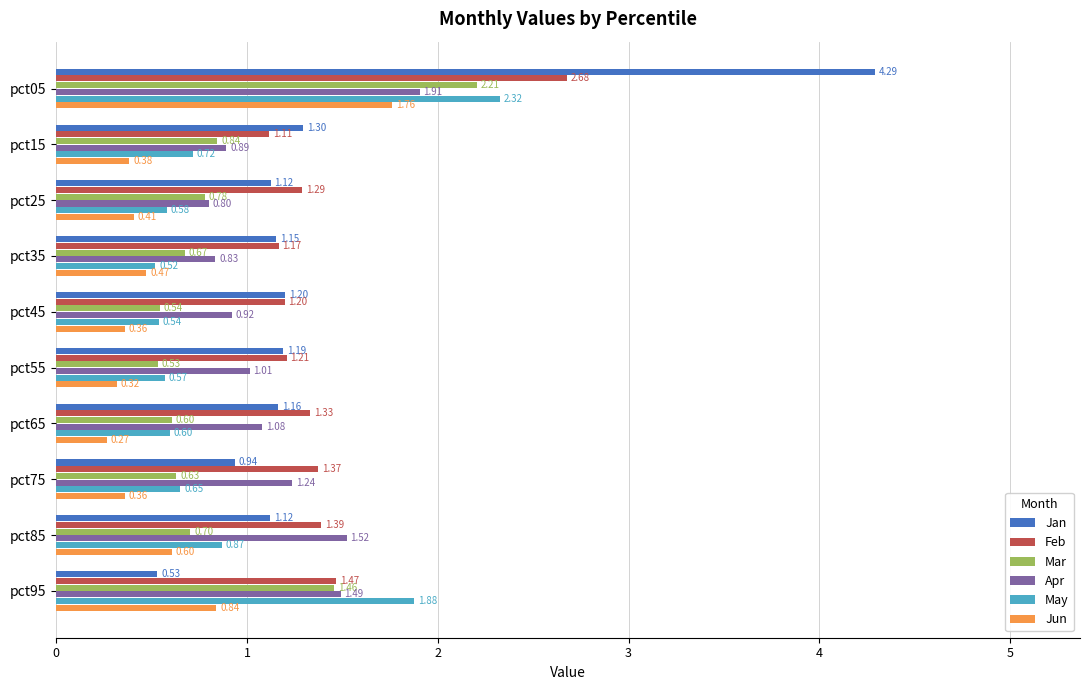

At how many categories does at least one series exceed 1?

10